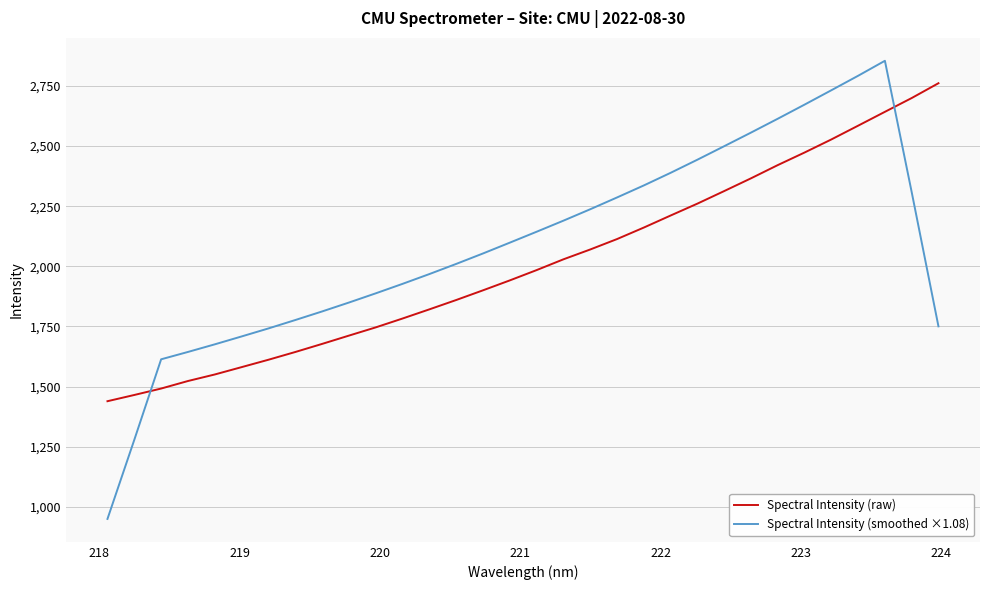

After their last crossing, which series has the higher values: Spectral Intensity (smoothed ×1.08) or Spectral Intensity (raw)?

Spectral Intensity (raw)